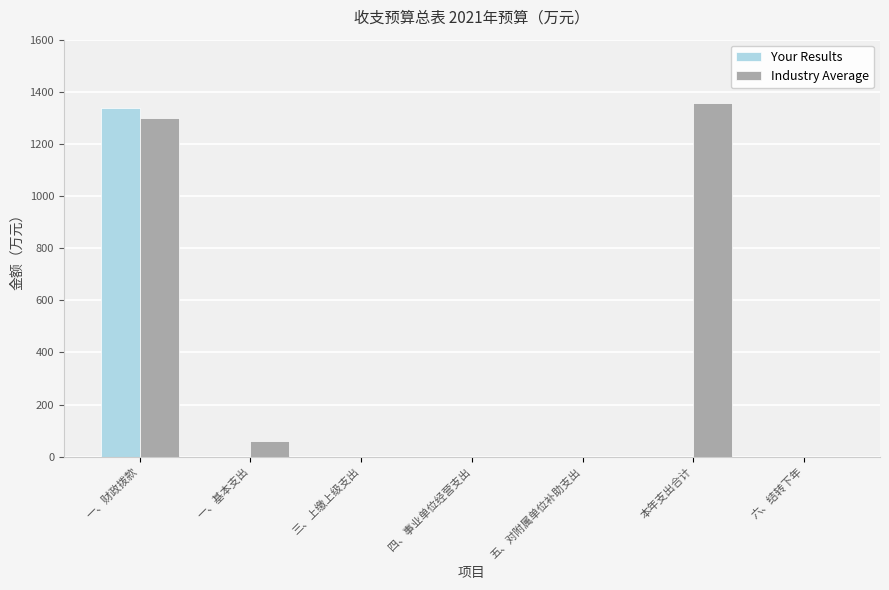

Which category has the highest value in the Industry Average series?

本年支出合计